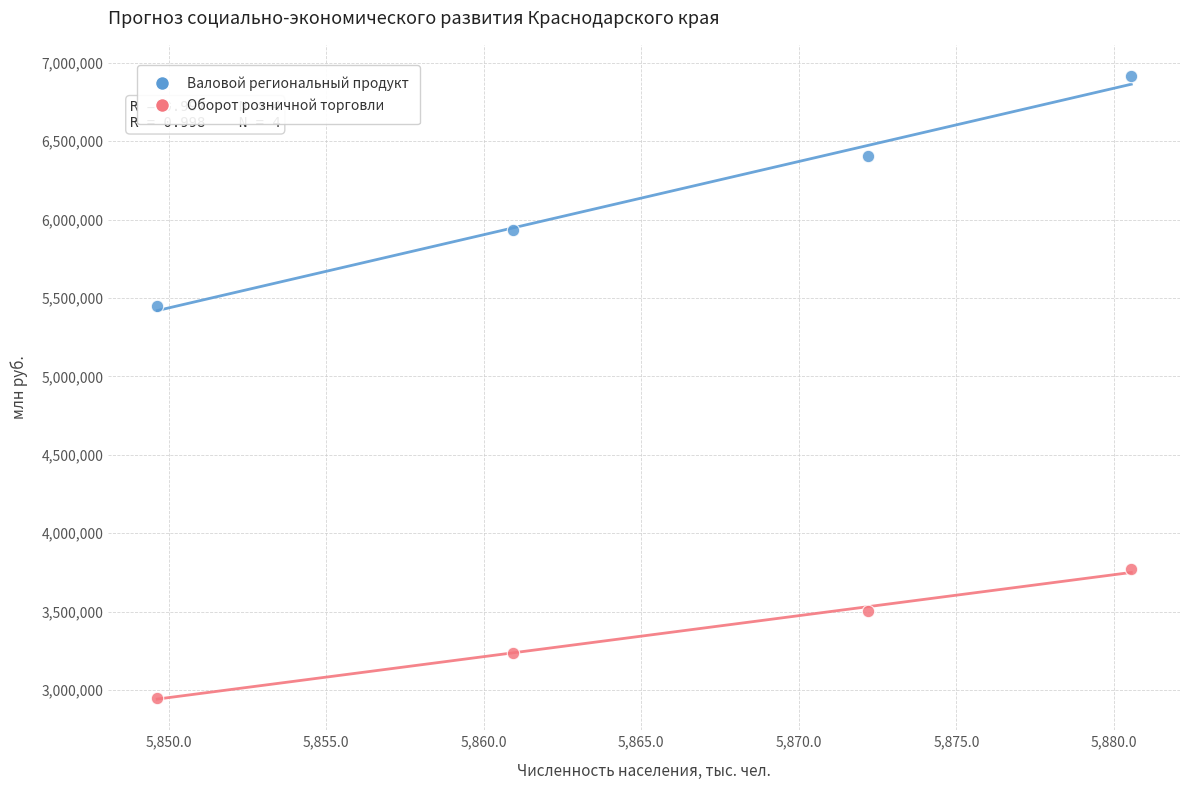

What are all the series names shown in the legend?

Валовой региональный продукт, Оборот розничной торговли